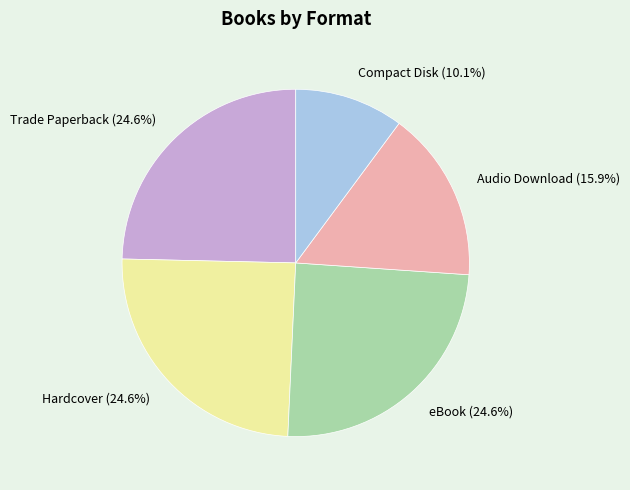

To the nearest percent, what is the combined percentage of Audio Download and eBook?

41%